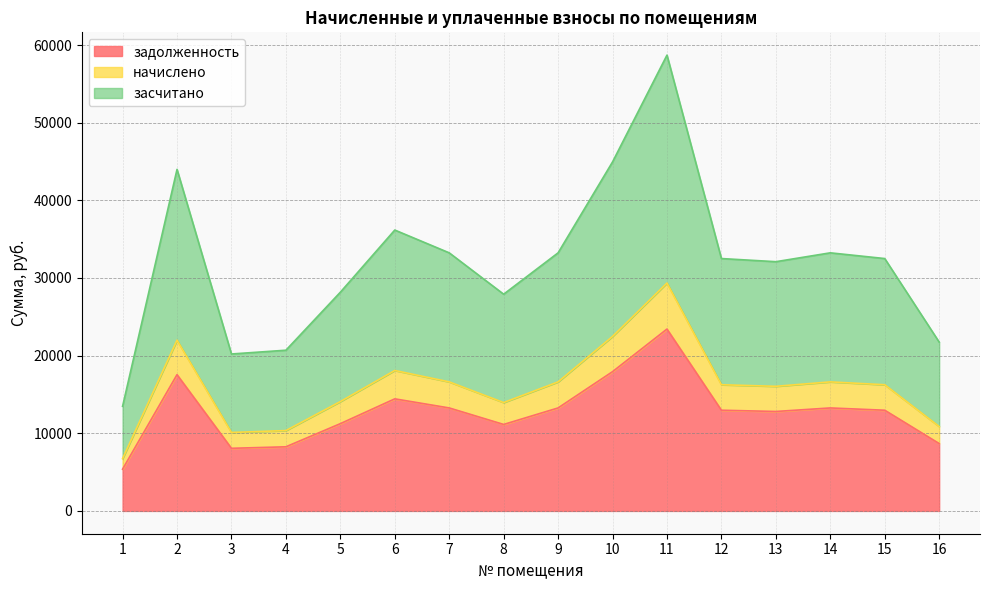

Reading left to right, transcribe all the data shown in this chart.

задолженность: 5376.0	17548.8	8064.0	8257.8	11237.8	14432.6	13261.4	11136.0	13261.4	17932.8	23420.2	12967.8	12806.4	13261.4	12967.8	8674.6
начислено: 6736.8	21990.8	10105.2	10348.0	14082.3	18085.9	16618.3	13954.8	16618.3	22472.0	29348.4	16250.3	16048.0	16618.3	16250.3	10870.3
засчитано: 13473.6	43981.7	20210.4	20696.1	28164.6	36171.8	33236.5	27909.6	33236.5	44944.1	58696.7	32500.6	32096.0	33236.5	32500.6	21740.6